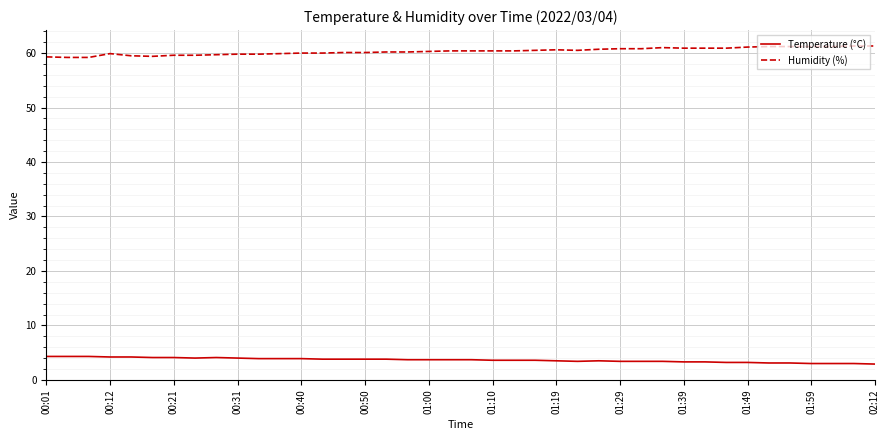

List the series in order of their peak value, lowest first.

Temperature (°C), Humidity (%)